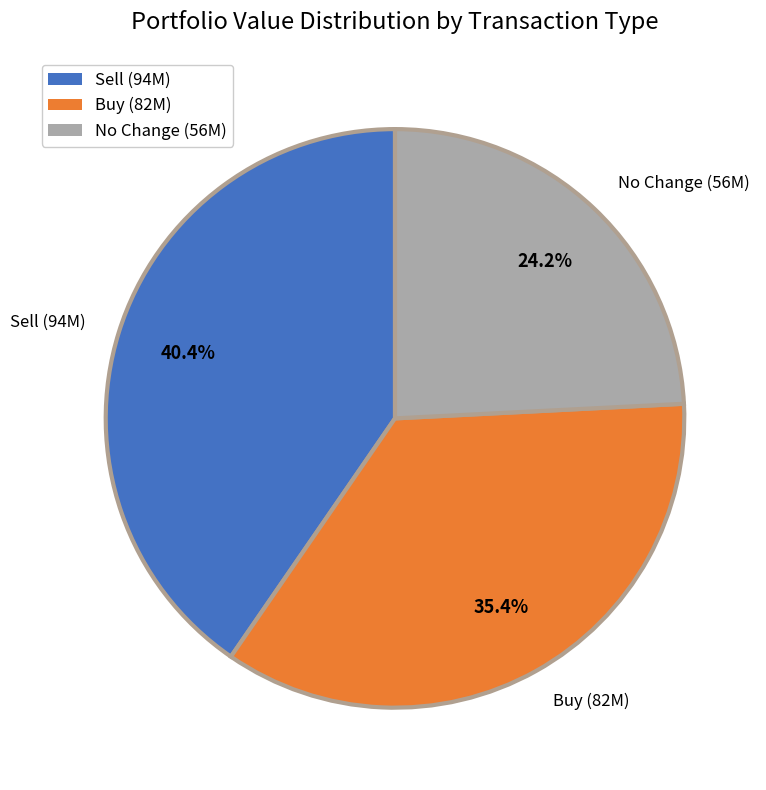

What is the ratio of the value at Sell (94M) to the value at Buy (82M)?

1.1